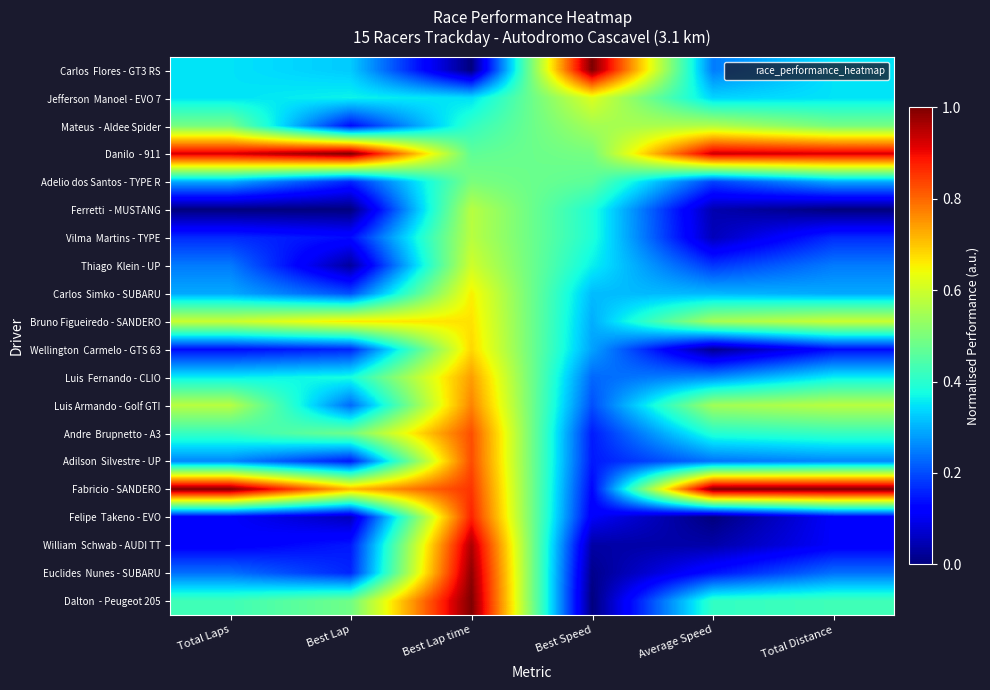

How many categories are shown in the chart?

6